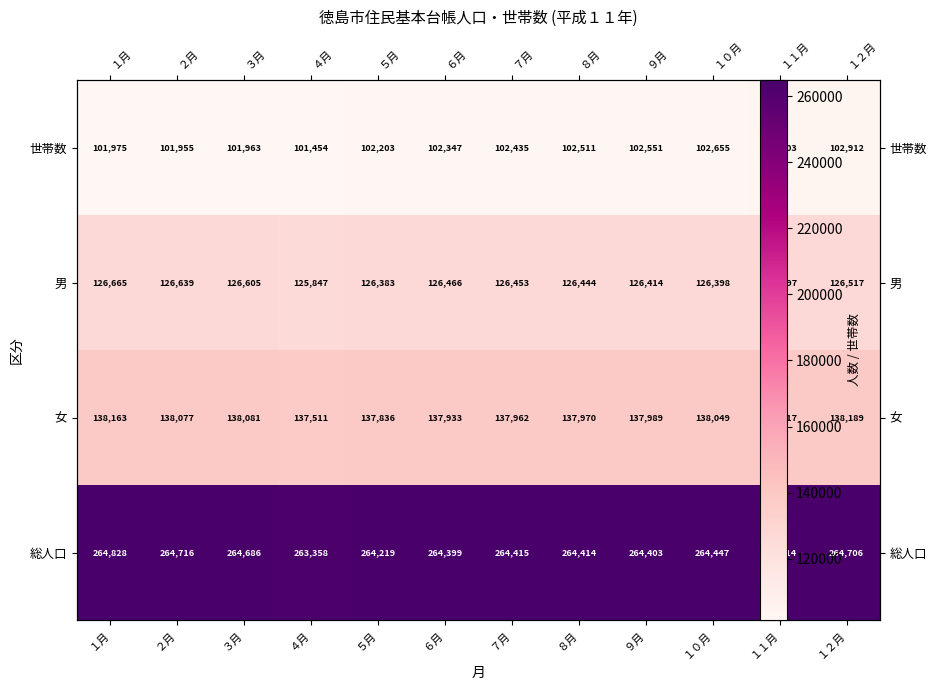

Which label corresponds to the smallest value in the chart?

４月